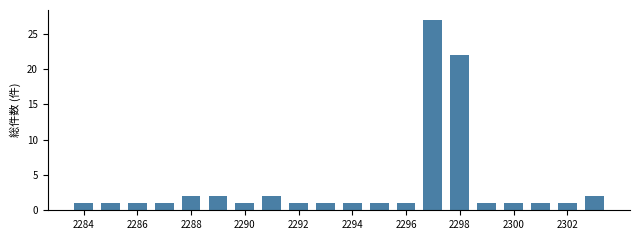

What is the difference between the maximum and minimum values?

26